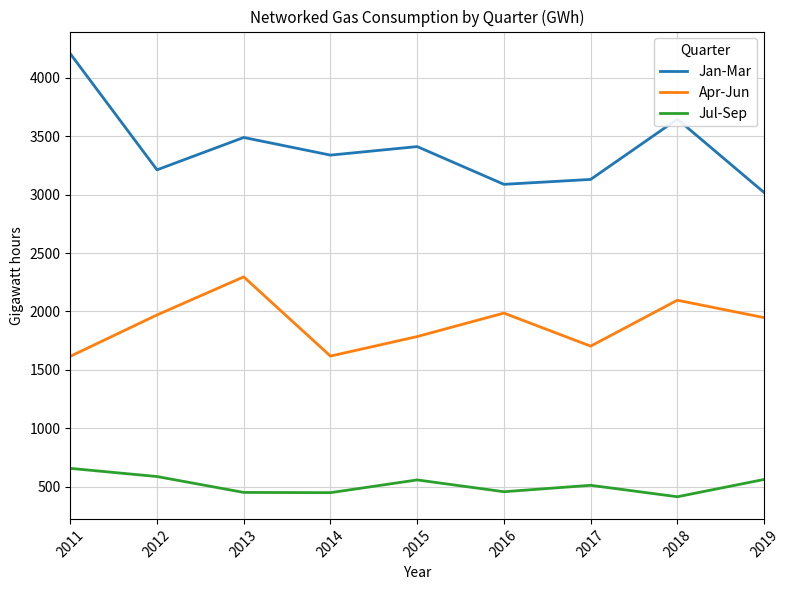

How many interior local peaks does the Jan-Mar series have?

3